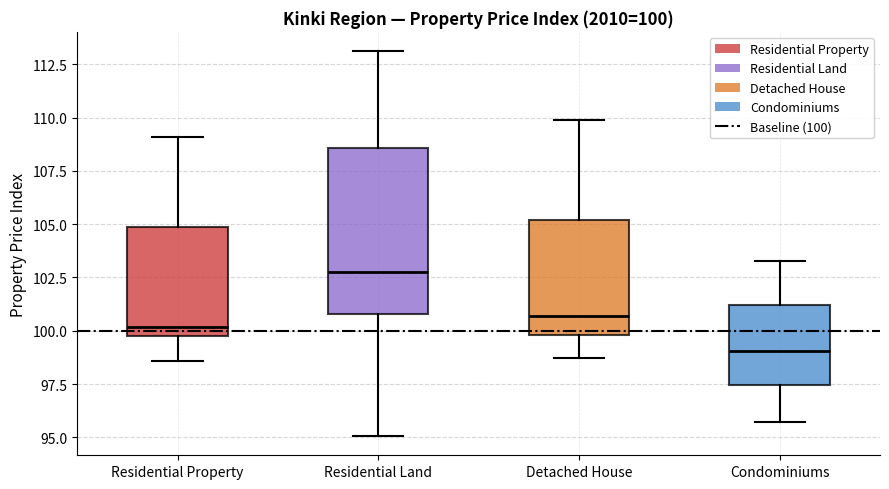

Which box is the tallest, from its lower edge to its upper edge?

Residential Land